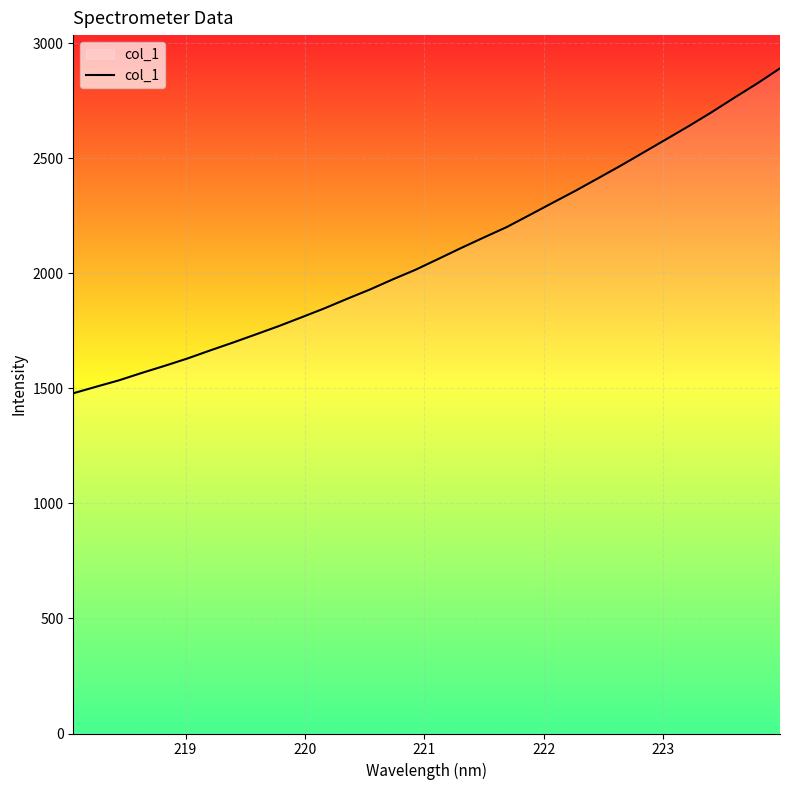

What is the greatest value displayed?

2890.9